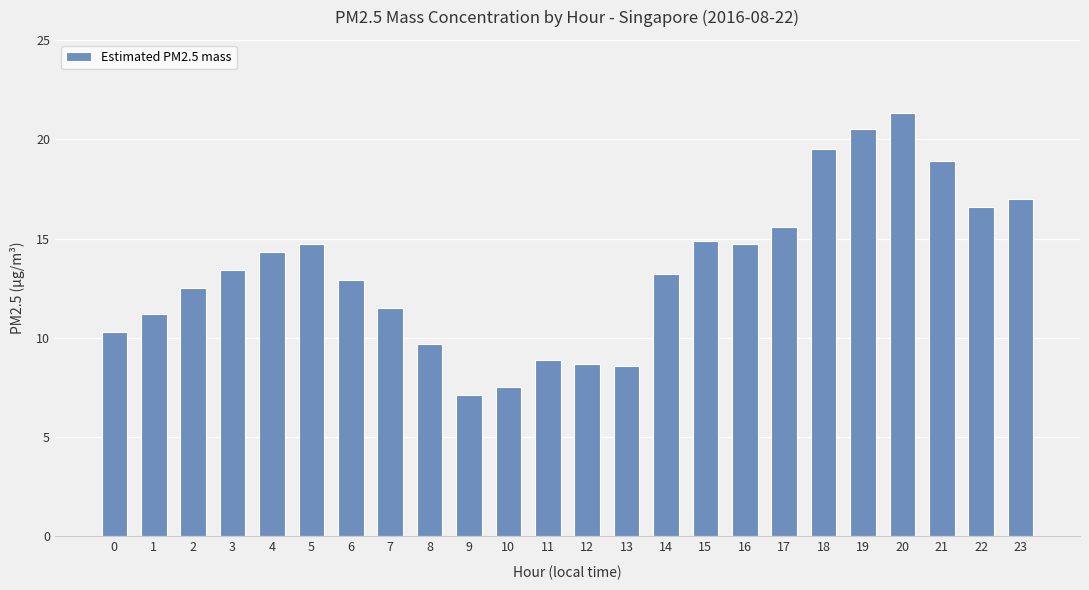

What is the value of the 16th bar from the left?

14.9